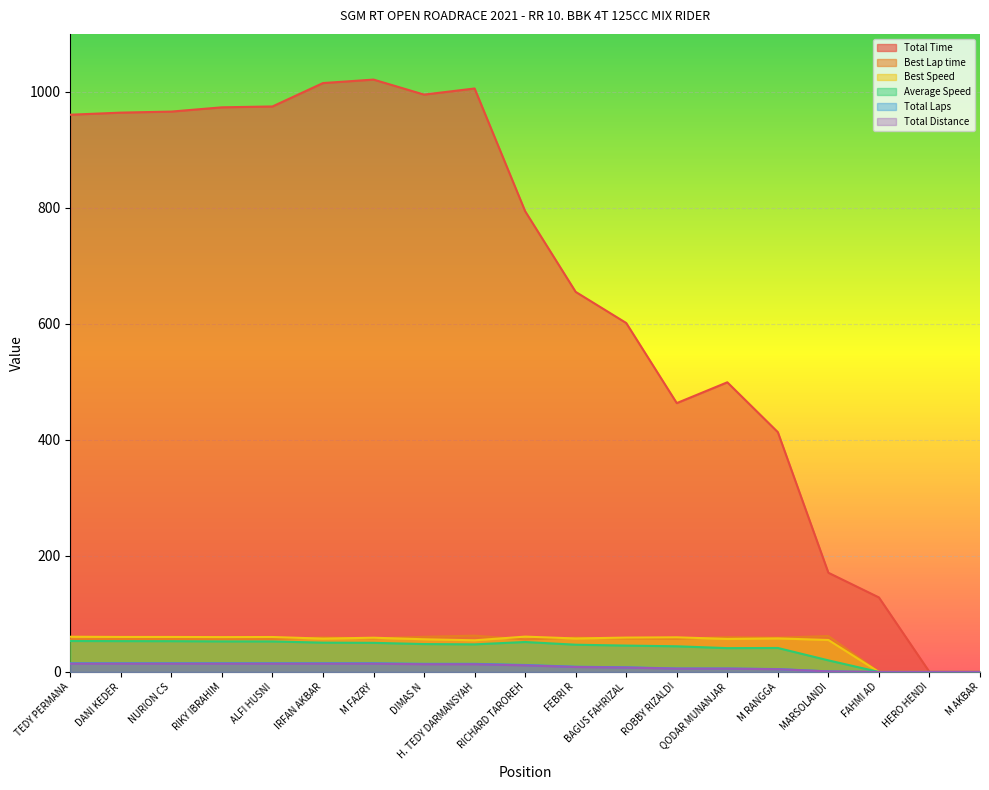

Is the value of Best Lap time at QODAR MUNANJAR greater than the value of Average Speed at ALFI HUSNI?

Yes